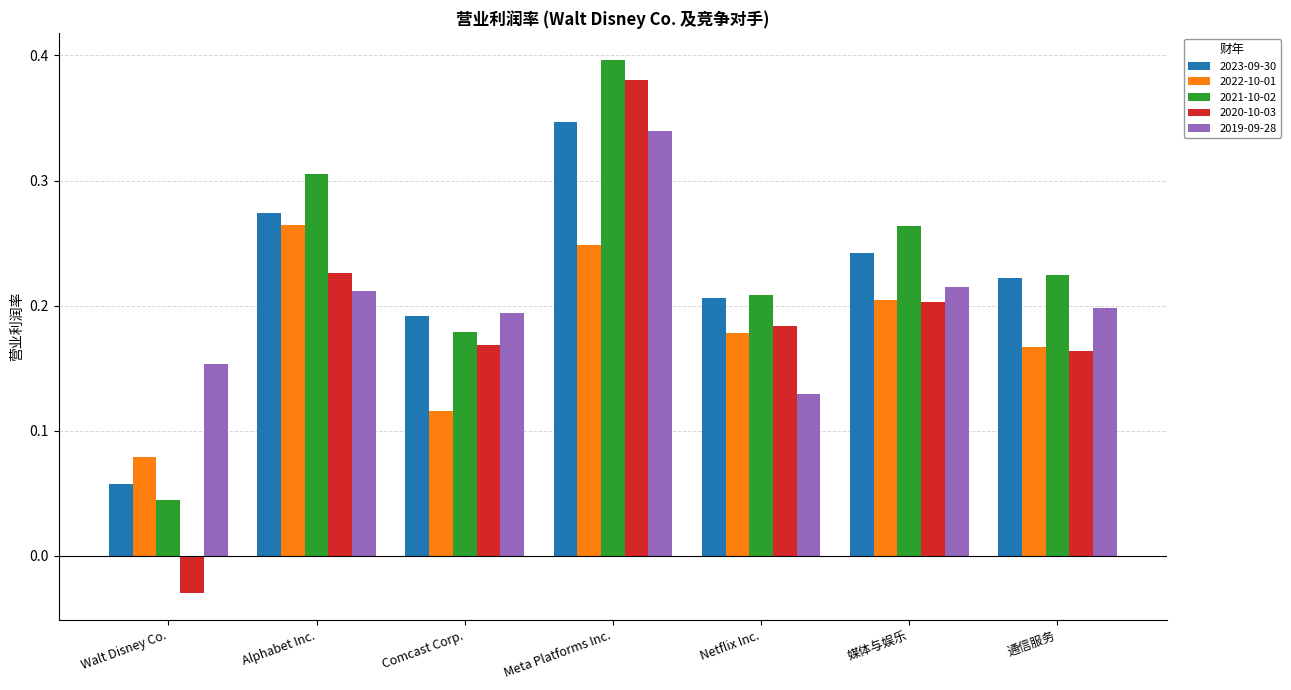

Which category has the lowest value across all series?

Walt Disney Co.